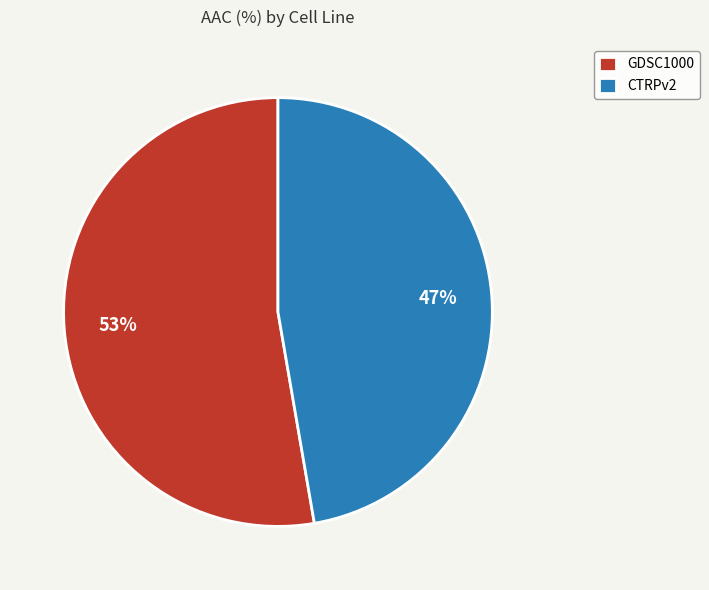

Which category accounts for the majority?

GDSC1000